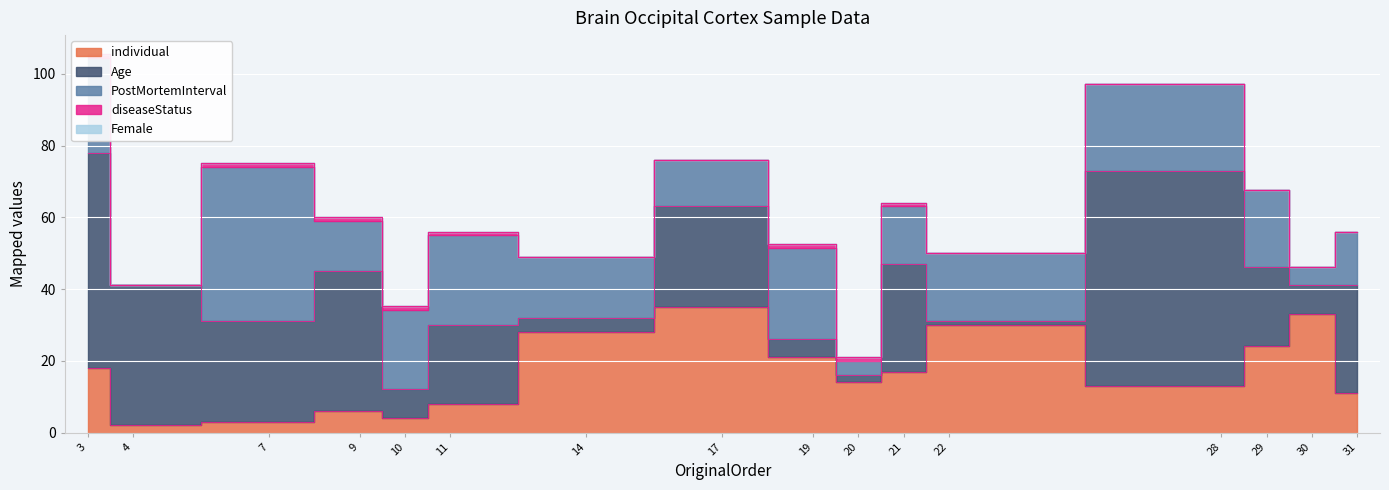

Which has a higher value, 22 or 11?

22